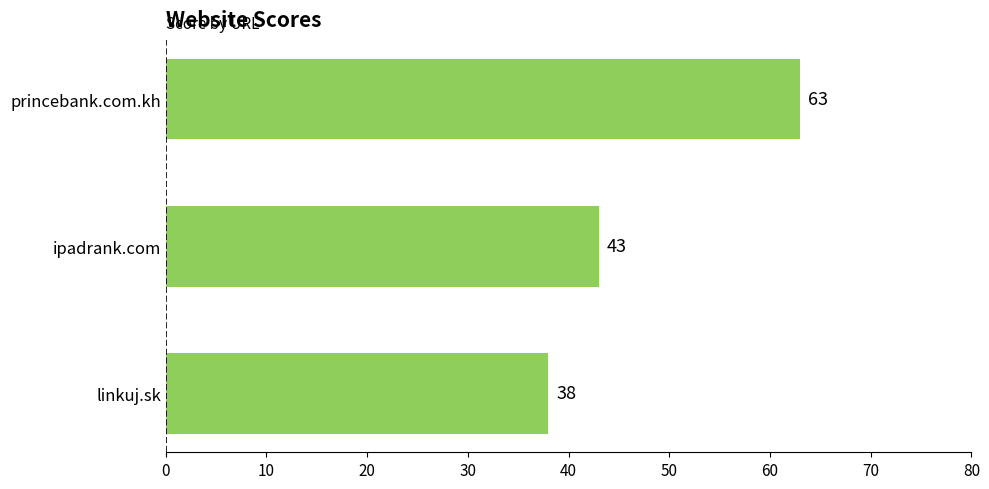

How many values are between 38 and 63?

3